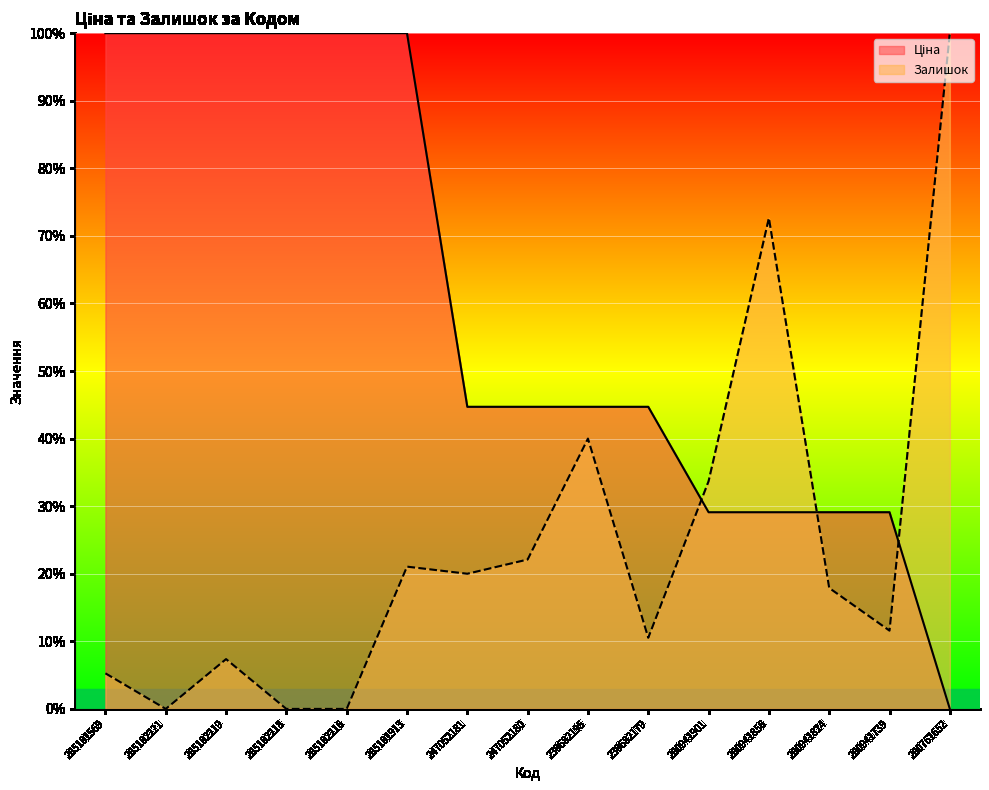

At which category is the sum across all series the highest?

285101913